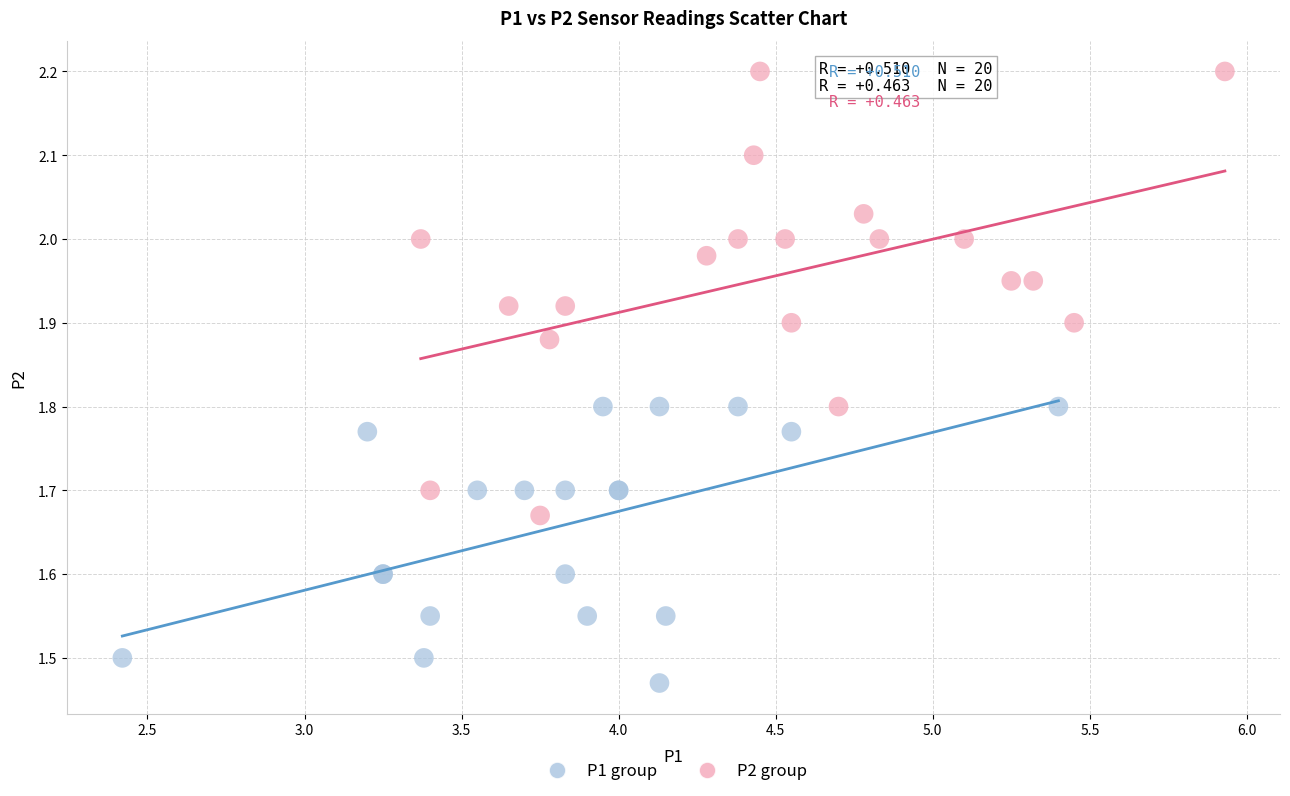

What are all the series names shown in the legend?

P1 group, P2 group